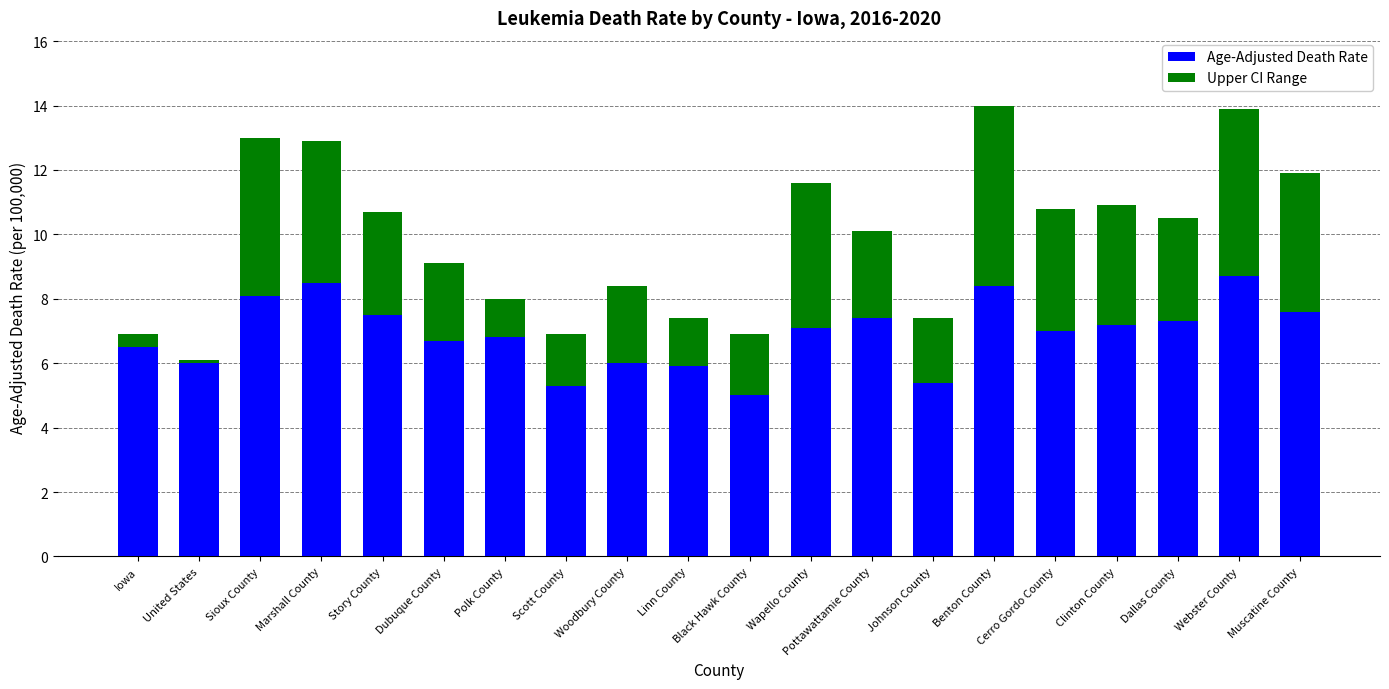

What is the minimum value for Age-Adjusted Death Rate?

5.0